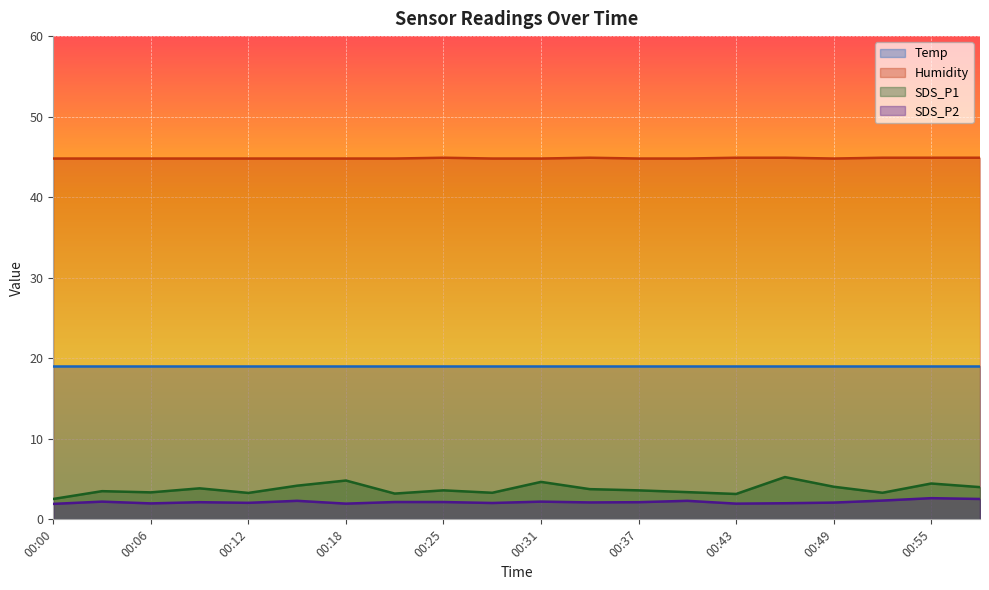

What is the difference between the maximum and minimum values in the Humidity series?

0.1